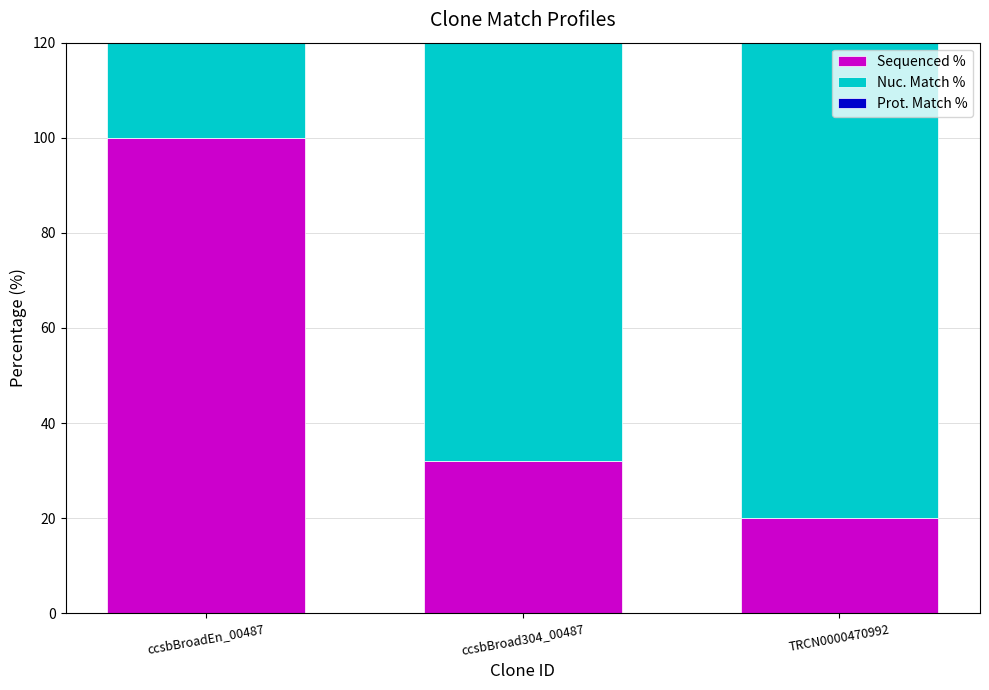

Where is Sequenced % nearest to the value 60?

ccsbBroad304_00487